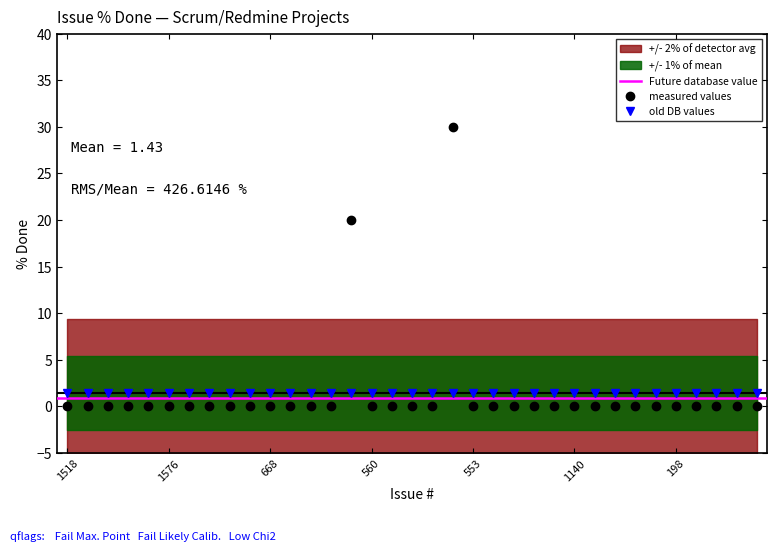

Is it true that the value at 1547 is 0?

True